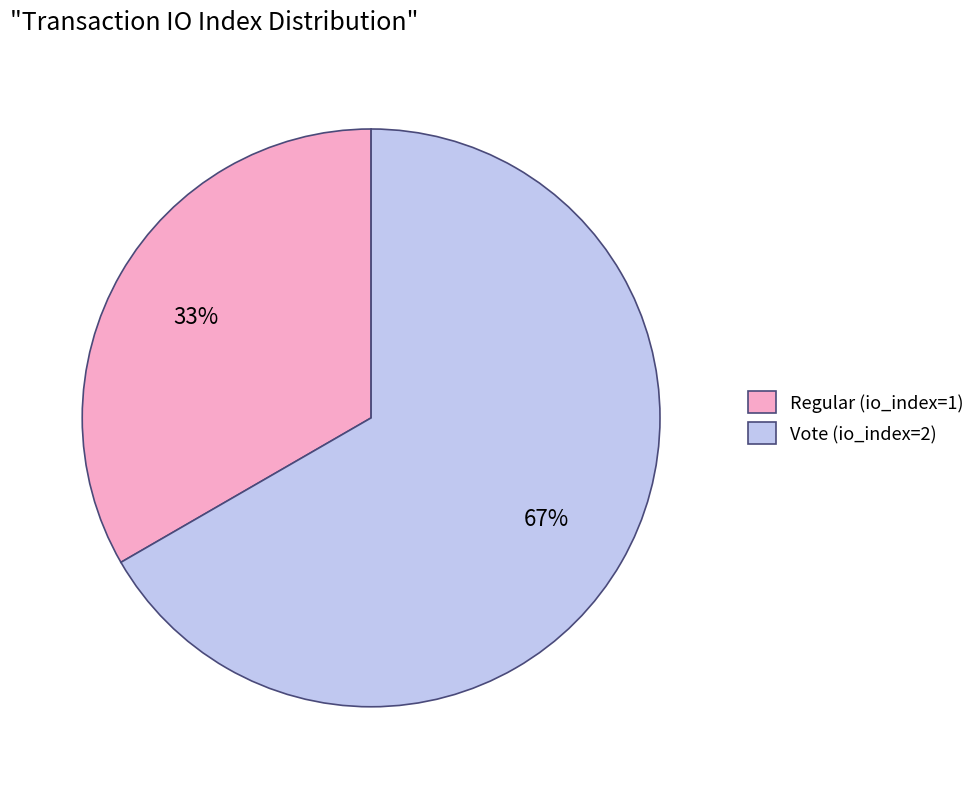

Which has a higher value, Regular (io_index=1) or Vote (io_index=2)?

Vote (io_index=2)